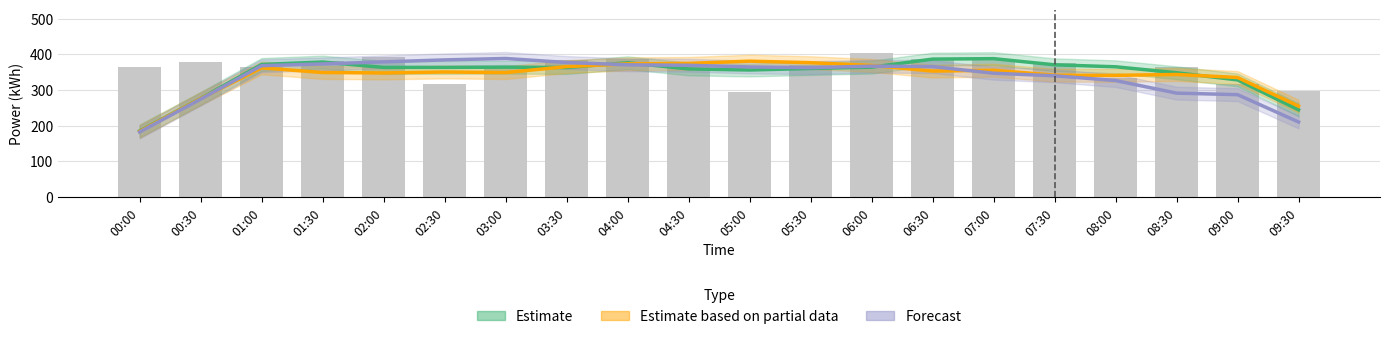

Which category has the highest value in the Estimate based on partial data series?

05:00